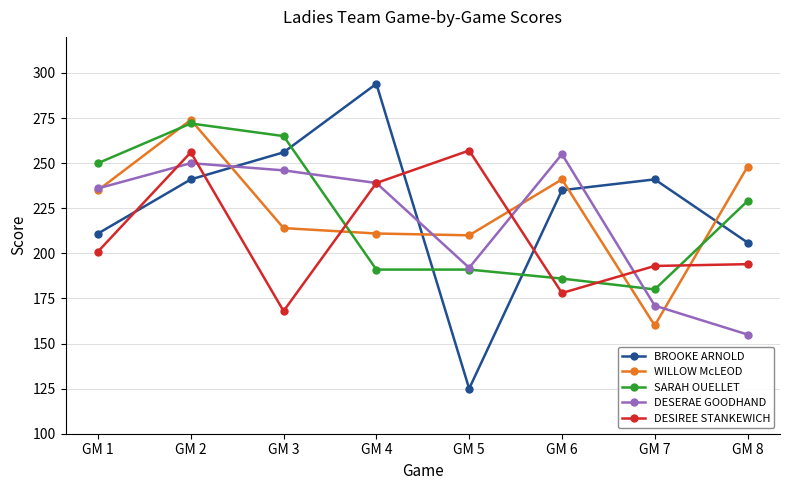

Reading left to right, extract all data points from this chart.

BROOKE ARNOLD: GM 1=211	GM 2=241	GM 3=256	GM 4=294	GM 5=125	GM 6=235	GM 7=241	GM 8=206
WILLOW McLEOD: GM 1=235	GM 2=274	GM 3=214	GM 4=211	GM 5=210	GM 6=241	GM 7=160	GM 8=248
SARAH OUELLET: GM 1=250	GM 2=272	GM 3=265	GM 4=191	GM 5=191	GM 6=186	GM 7=180	GM 8=229
DESERAE GOODHAND: GM 1=236	GM 2=250	GM 3=246	GM 4=239	GM 5=192	GM 6=255	GM 7=171	GM 8=155
DESIREE STANKEWICH: GM 1=201	GM 2=256	GM 3=168	GM 4=239	GM 5=257	GM 6=178	GM 7=193	GM 8=194